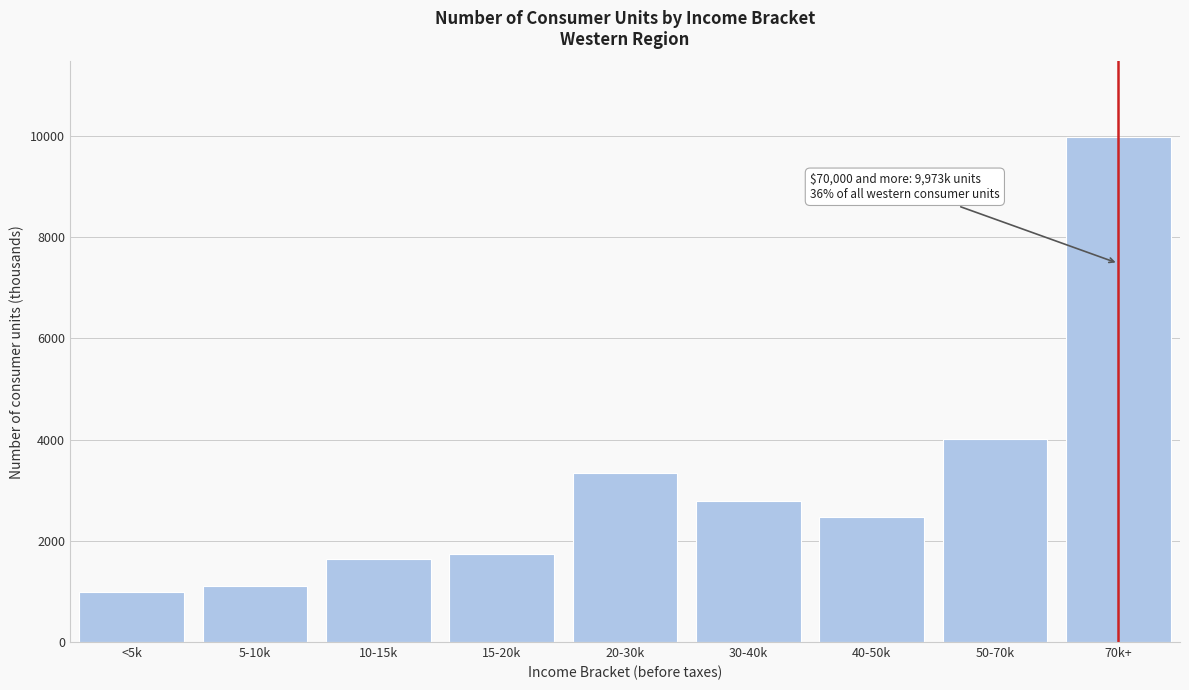

Reading left to right, extract all data points from this chart.

<5k=993	5-10k=1109	10-15k=1649	15-20k=1742	20-30k=3332	30-40k=2786	40-50k=2466	50-70k=4009	70k+=9973